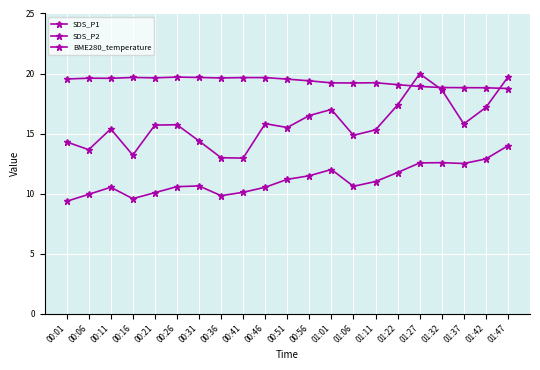

Rank the series at 00:31 from highest to lowest value.

BME280_temperature, SDS_P1, SDS_P2